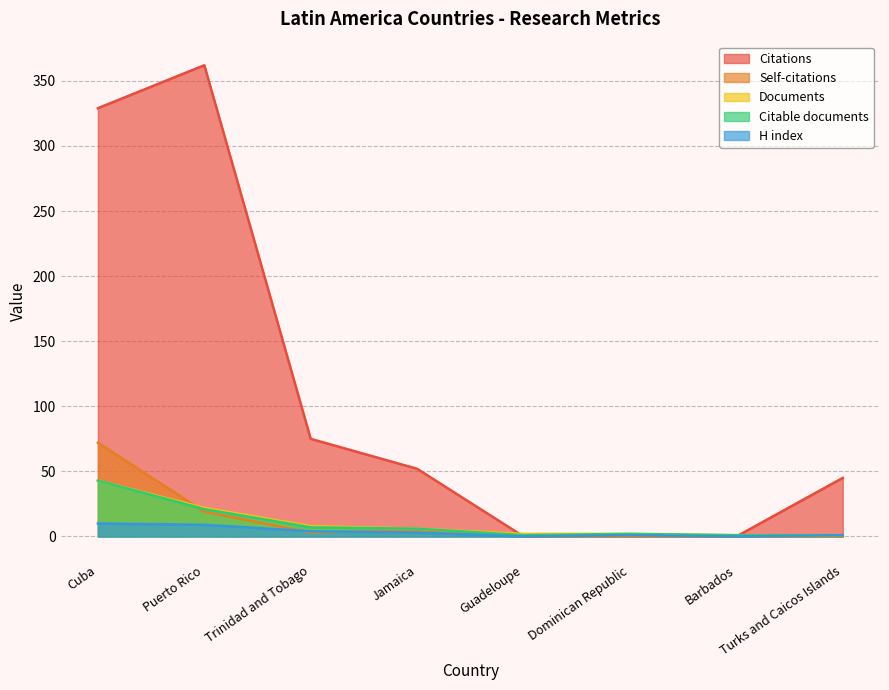

How many distinct data groups are displayed?

5